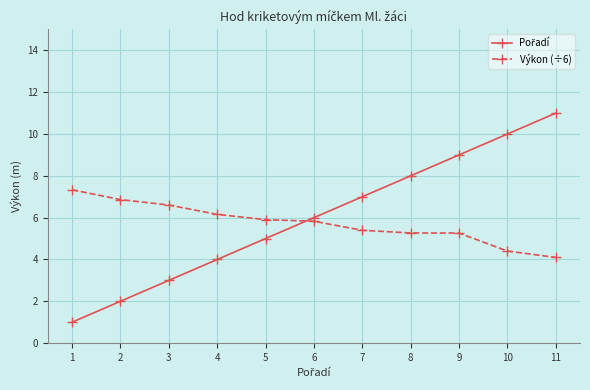

What is the total value across all series at 4?

10.2